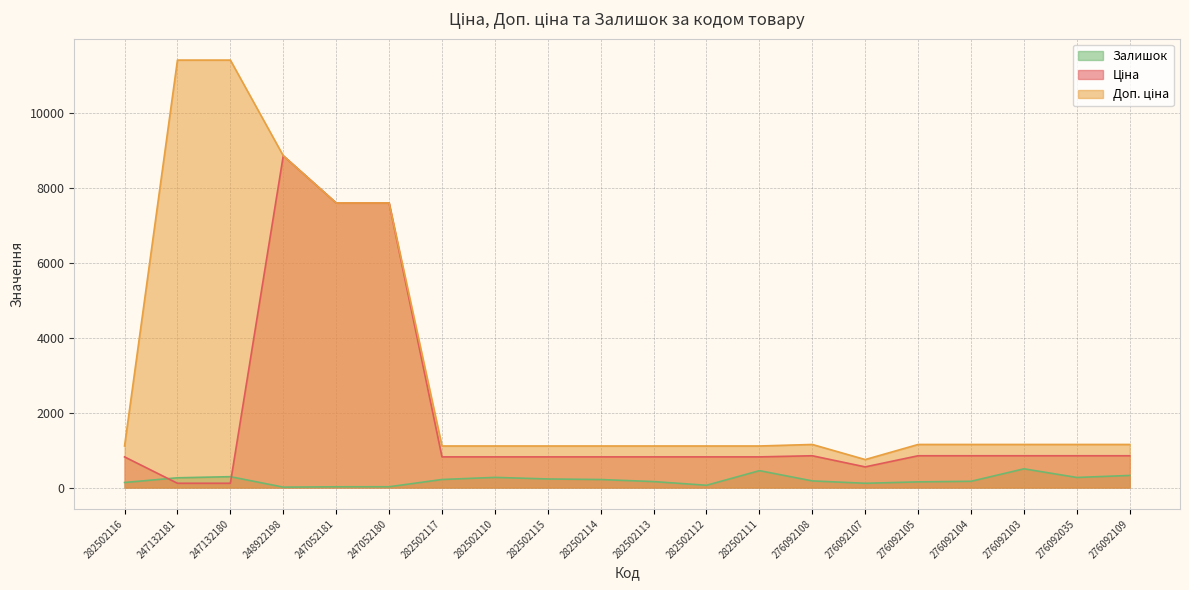

Rank the series by their average value, from highest to lowest.

Доп. ціна, Ціна, Залишок